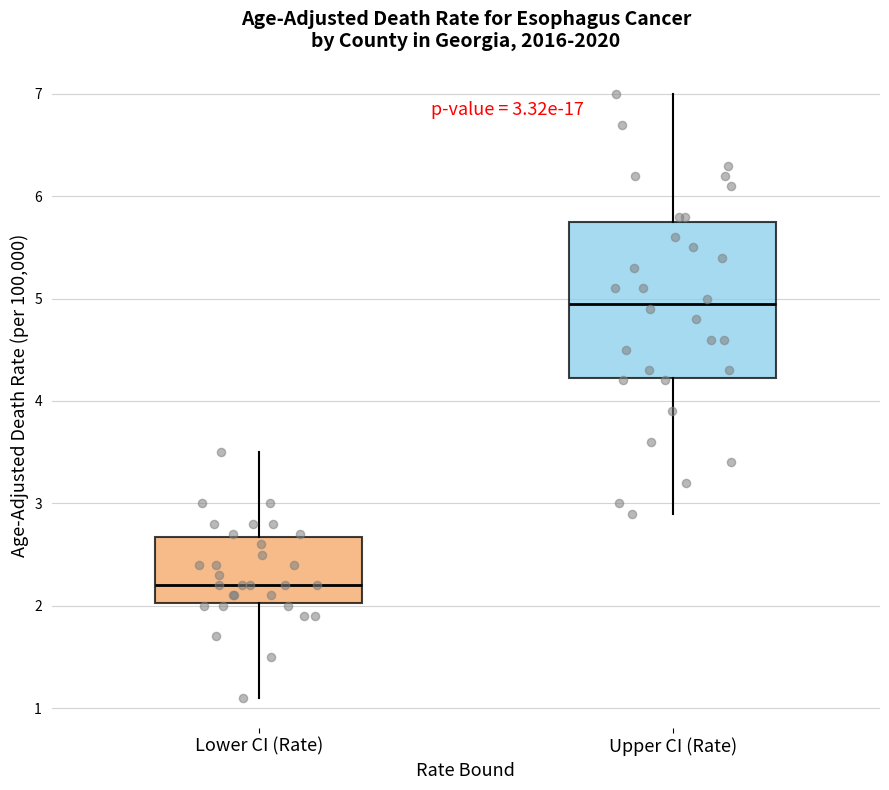

Which box has the lowest median line?

Lower CI (Rate)